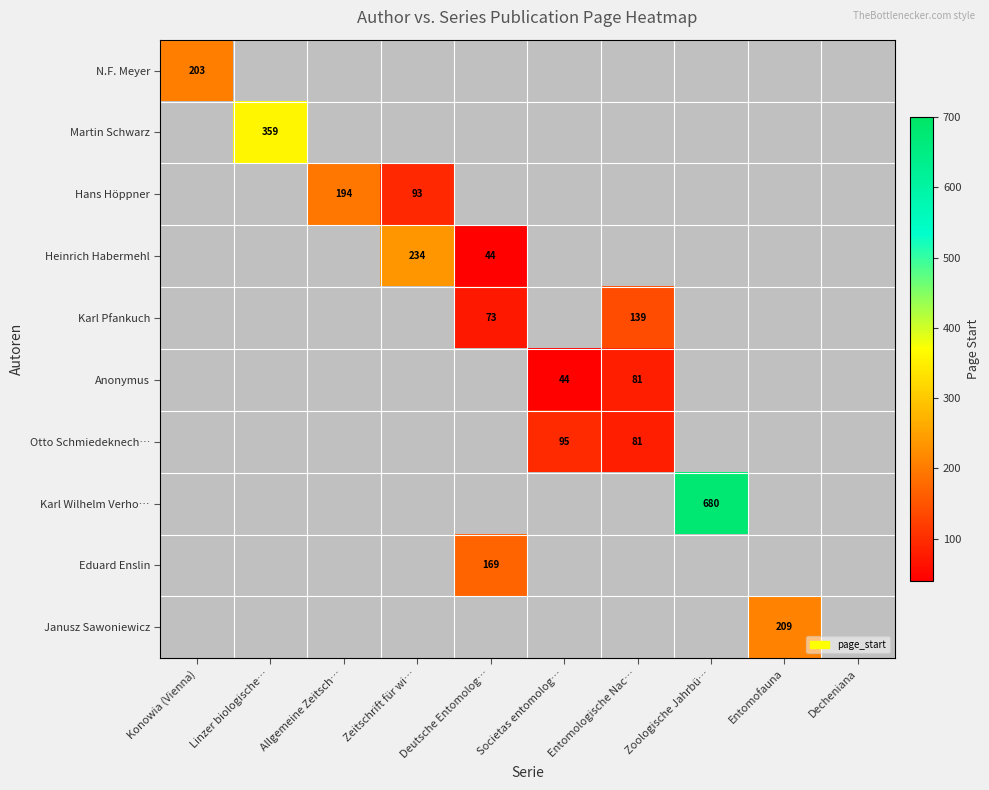

The Heinrich Habermehl series shows 0 at Entomofauna. True or false?

True